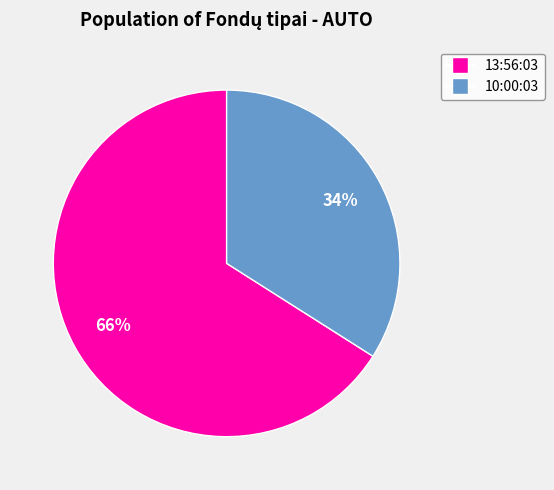

To the nearest percent, what is the combined percentage of 10:00:03 and 13:56:03?

100%